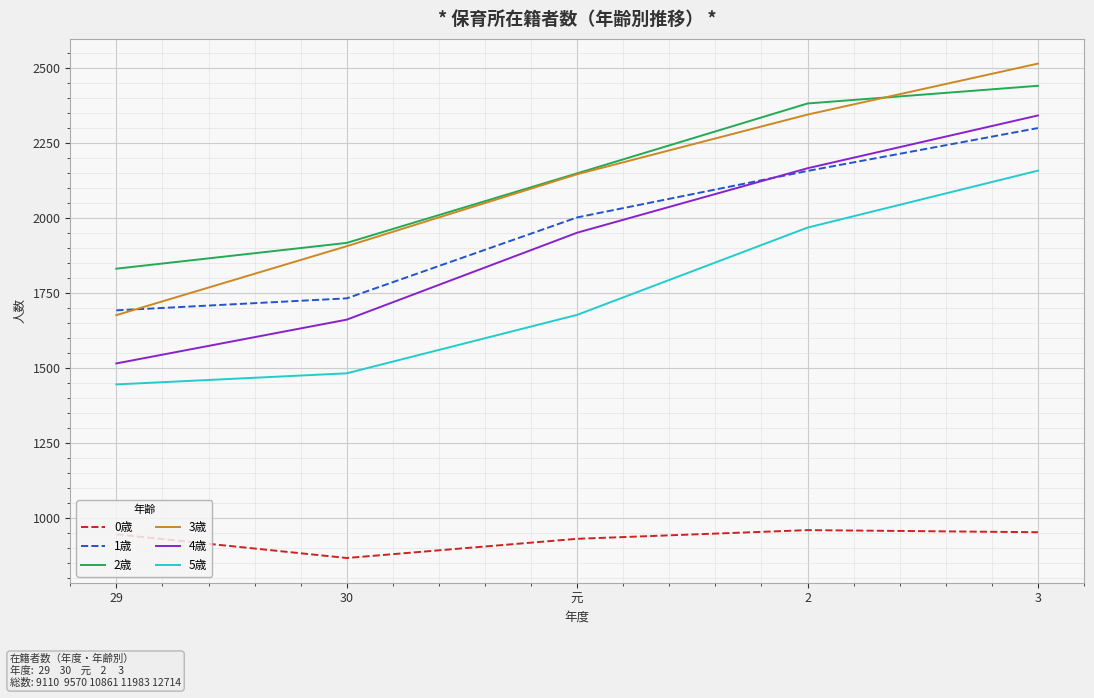

True or false: 4歳 and 5歳 intersect in this chart.

False